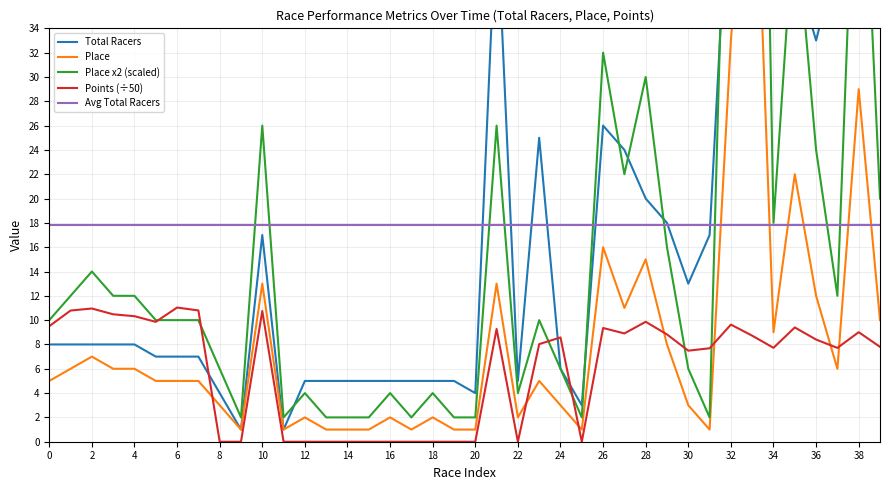

In Total Racers, how many points are lower than both neighbors (excluding endpoints)?

8